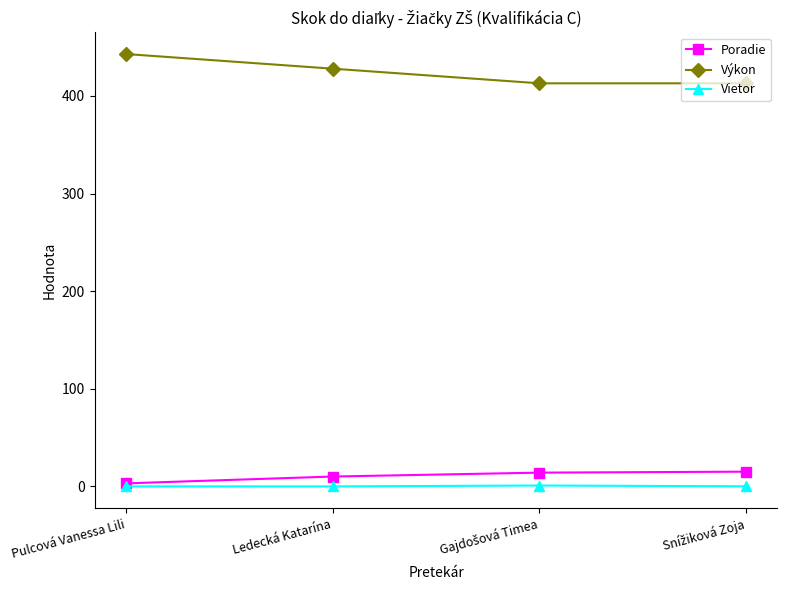

What is the smallest value displayed?

-0.1